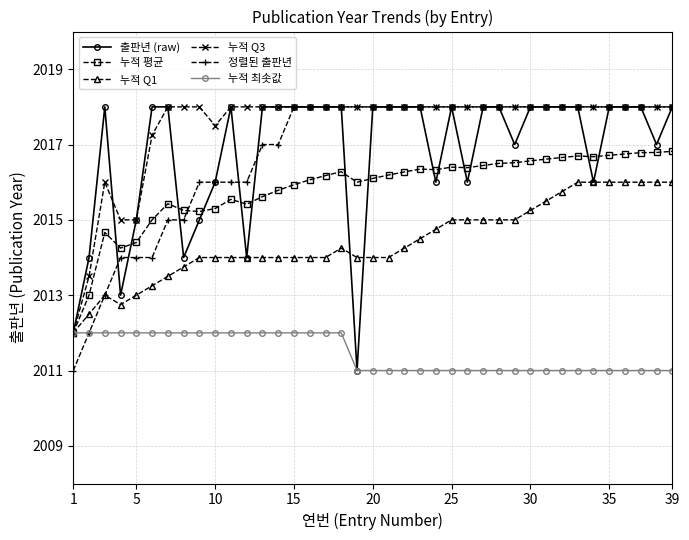

Does the chart have visible grid lines?

Yes